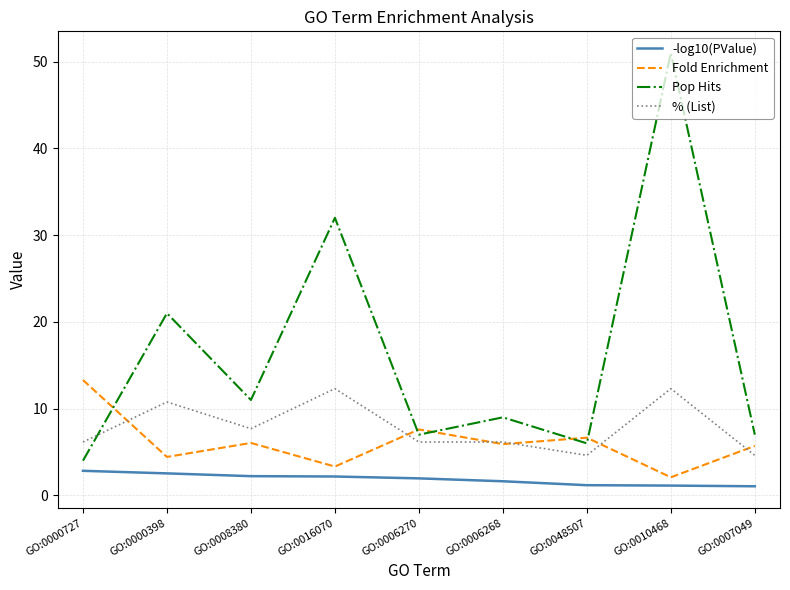

Is the value of % (List) at GO:0008380 greater than the value of -log10(PValue) at GO:0006270?

Yes